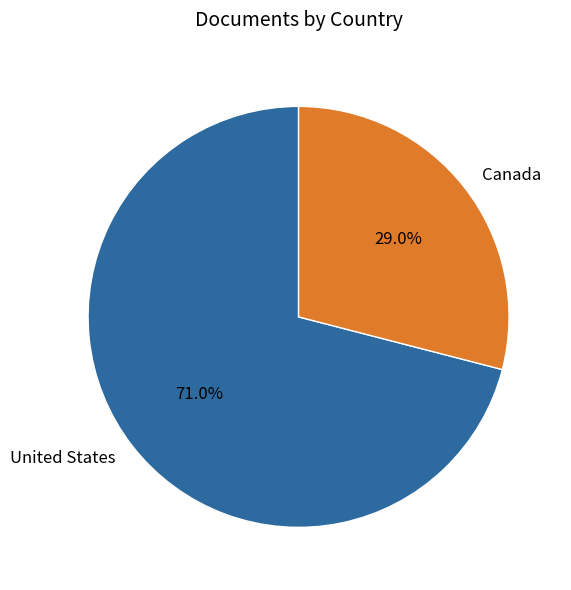

What is the total percentage of Canada and United States?

100.0%